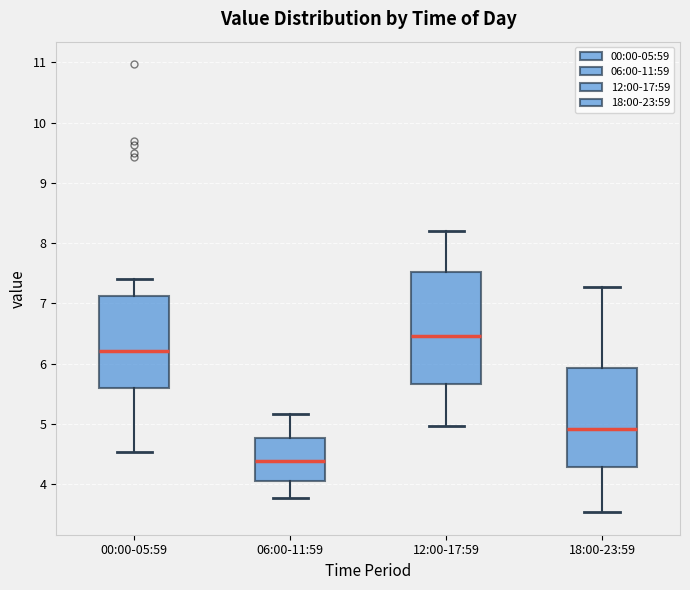

Where does the lower whisker of the box for 00:00-05:59 end on the y-axis? The values are not printed on the chart, so give them approximately, as read against the axis.

4.5